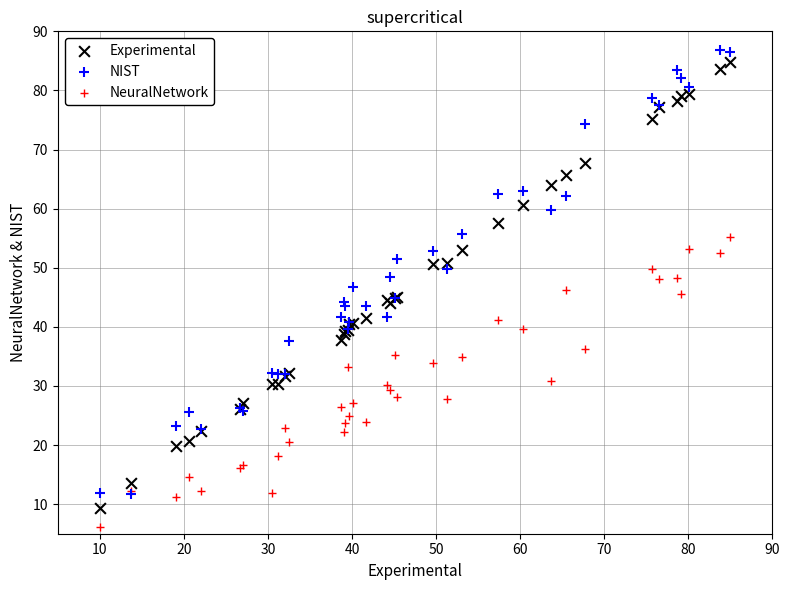

Which series reaches the minimum Y coordinate?

NeuralNetwork